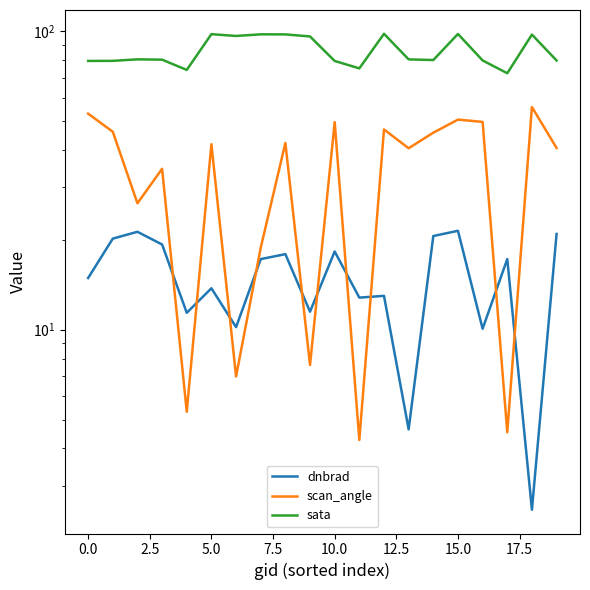

What is the difference between the second highest and second lowest values in the sata series?

23.8